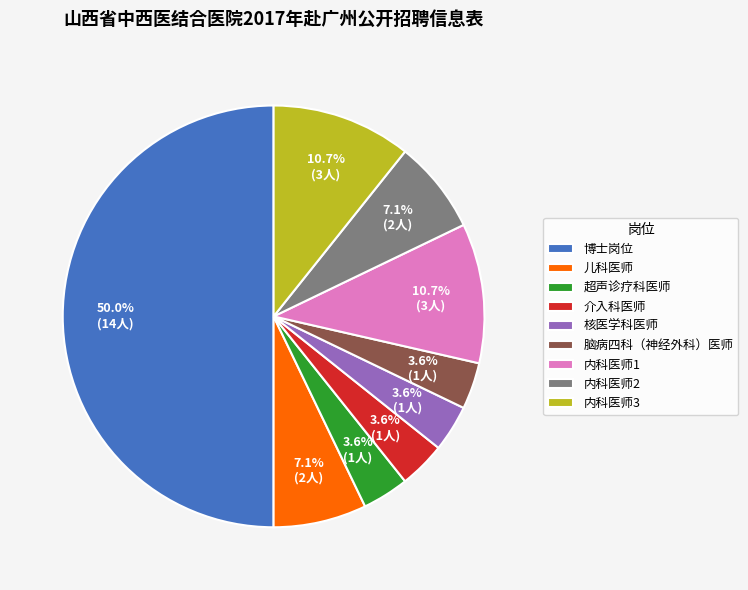

How many slices are in this pie chart?

9